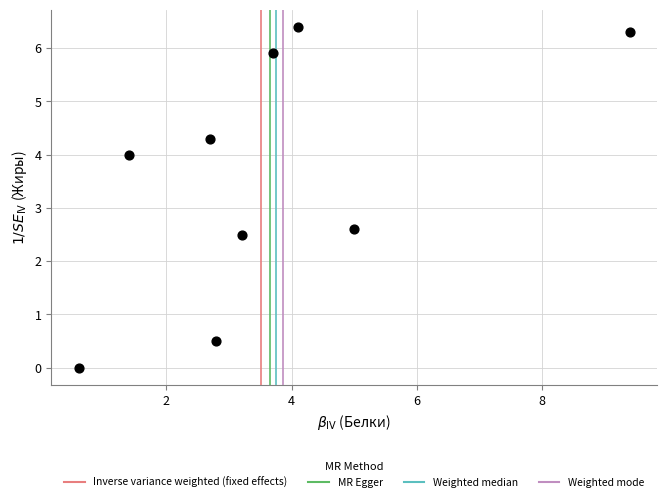

What is the range of X values (max minus min)?

8.8